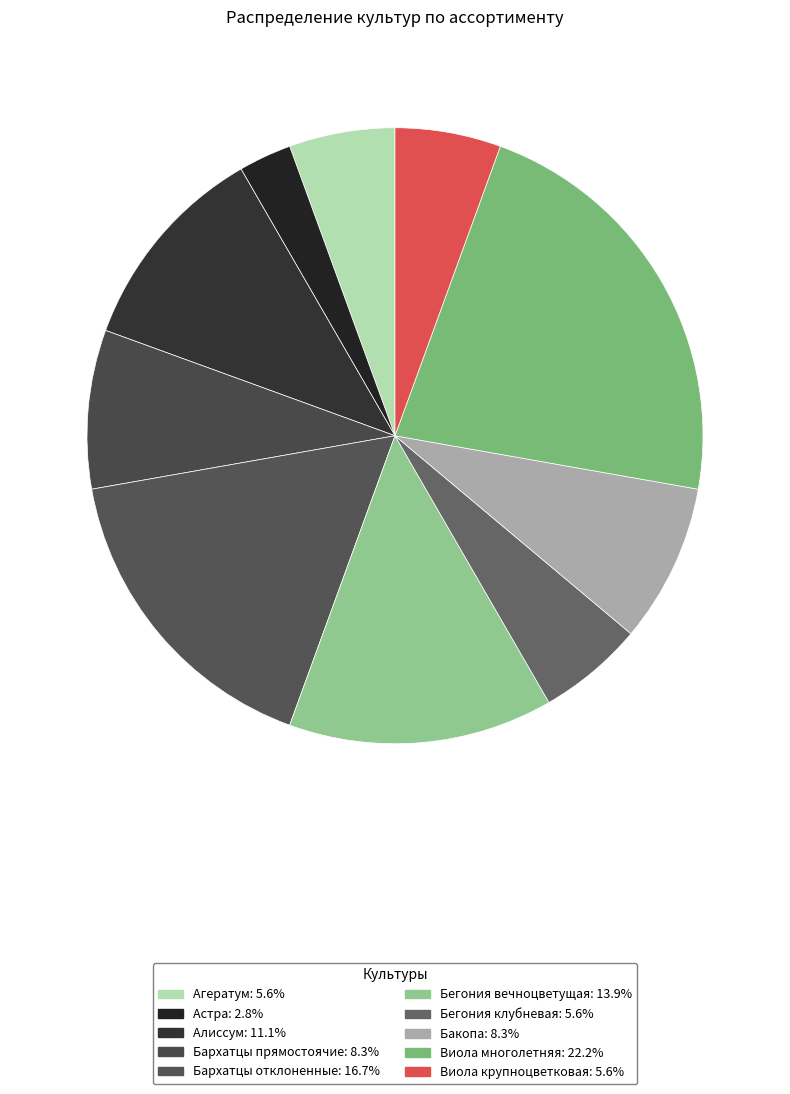

What percentage is the Бегония клубневая slice, to the nearest percent?

6%